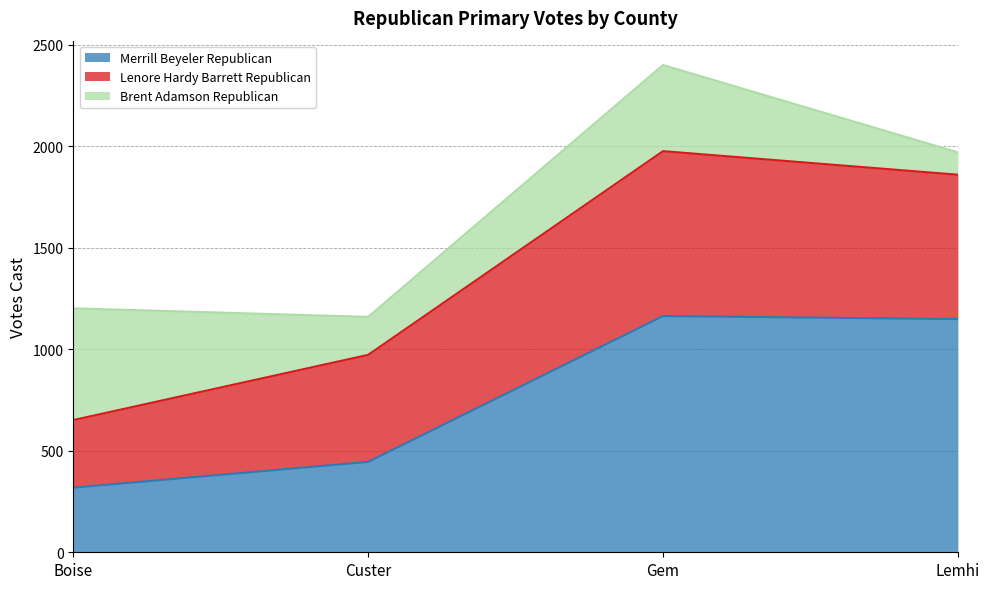

Where is the first local maximum for Lenore Hardy Barrett Republican?

Gem